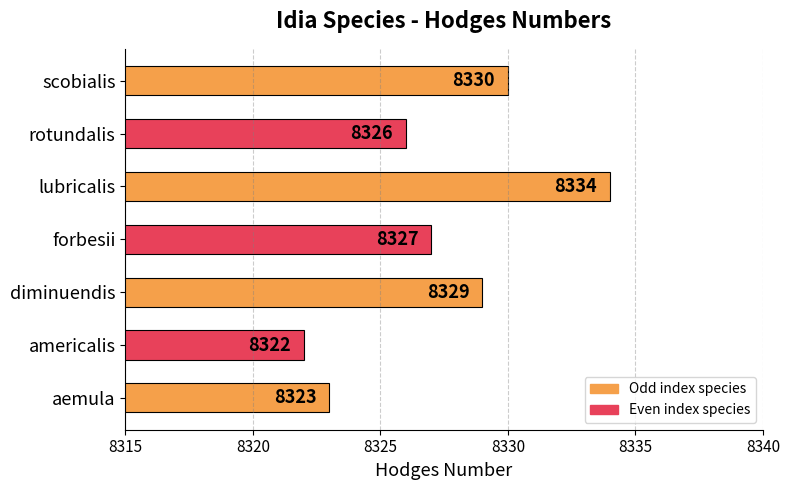

Reading bottom to top, what are all the values shown in this chart?

aemula=8323	americalis=8322	diminuendis=8329	forbesii=8327	lubricalis=8334	rotundalis=8326	scobialis=8330